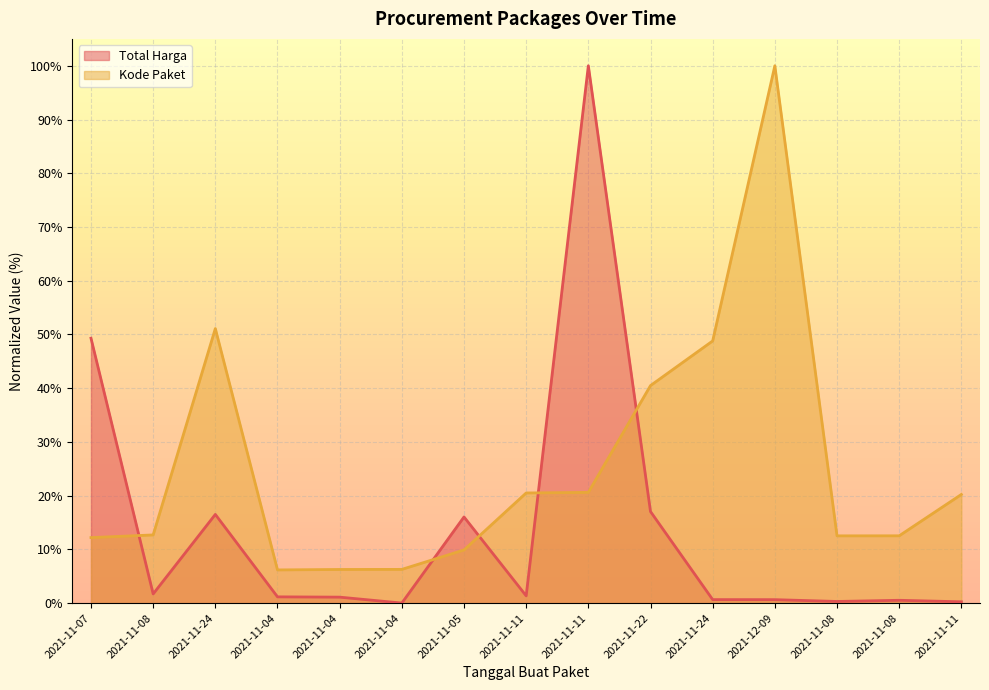

What is the lowest value of the Kode Paket series?

6.2